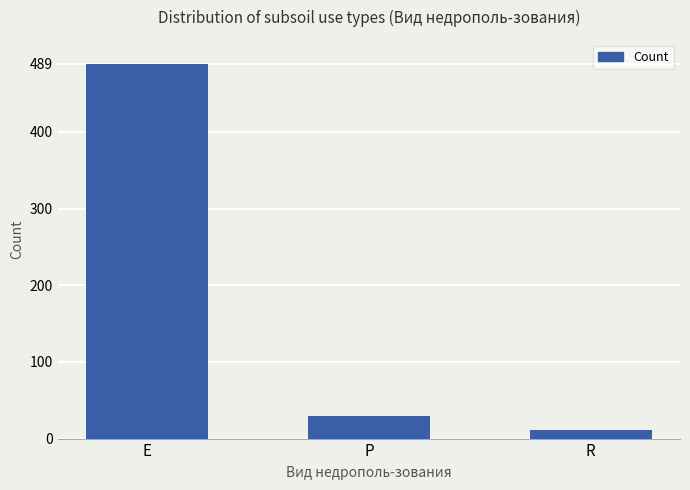

What is the sum of all values?

529